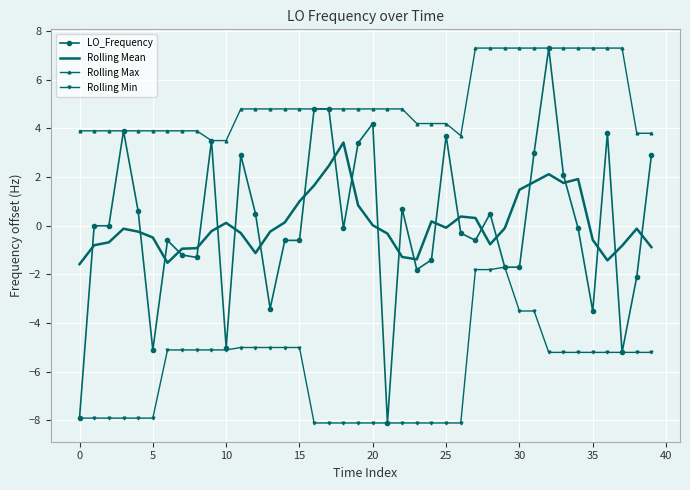

True or false: Rolling Max and Rolling Min intersect in this chart.

False